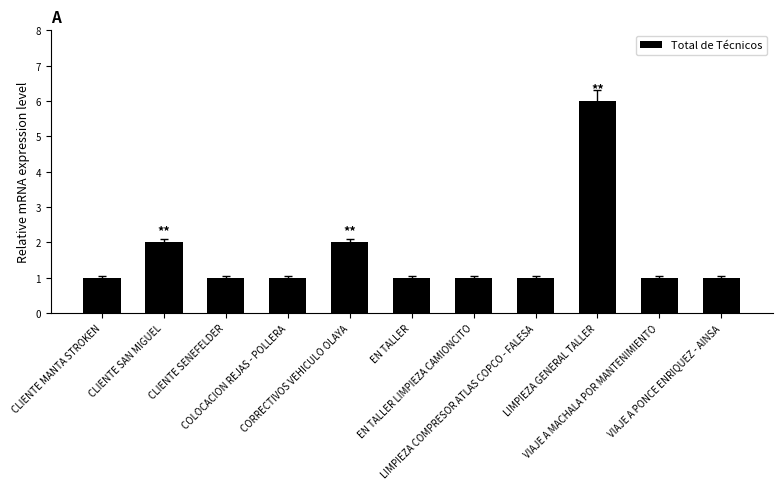

What is the sum of all values?

18